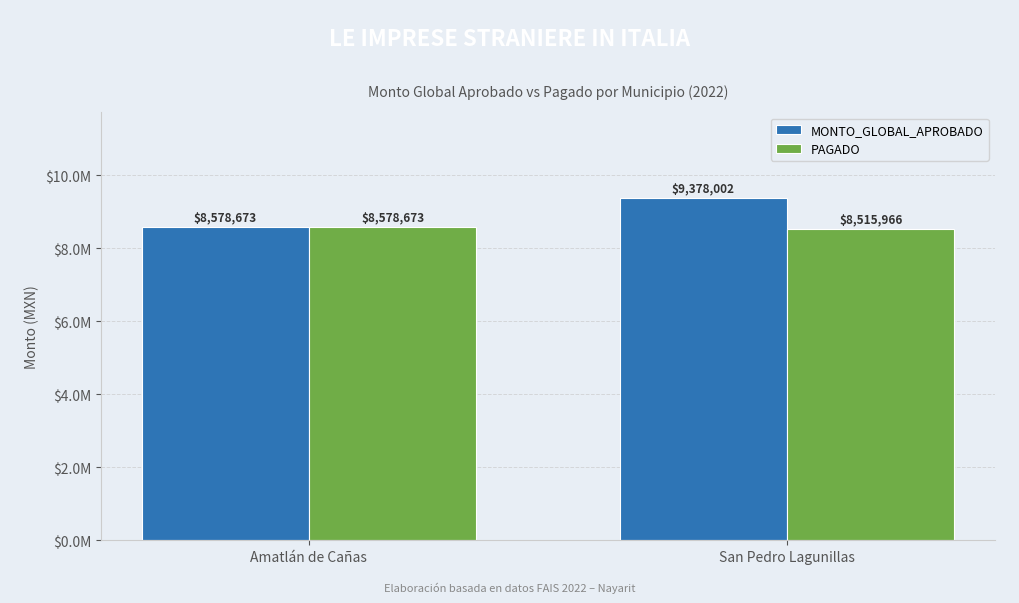

At which label does MONTO_GLOBAL_APROBADO first exceed 9378002?

San Pedro Lagunillas